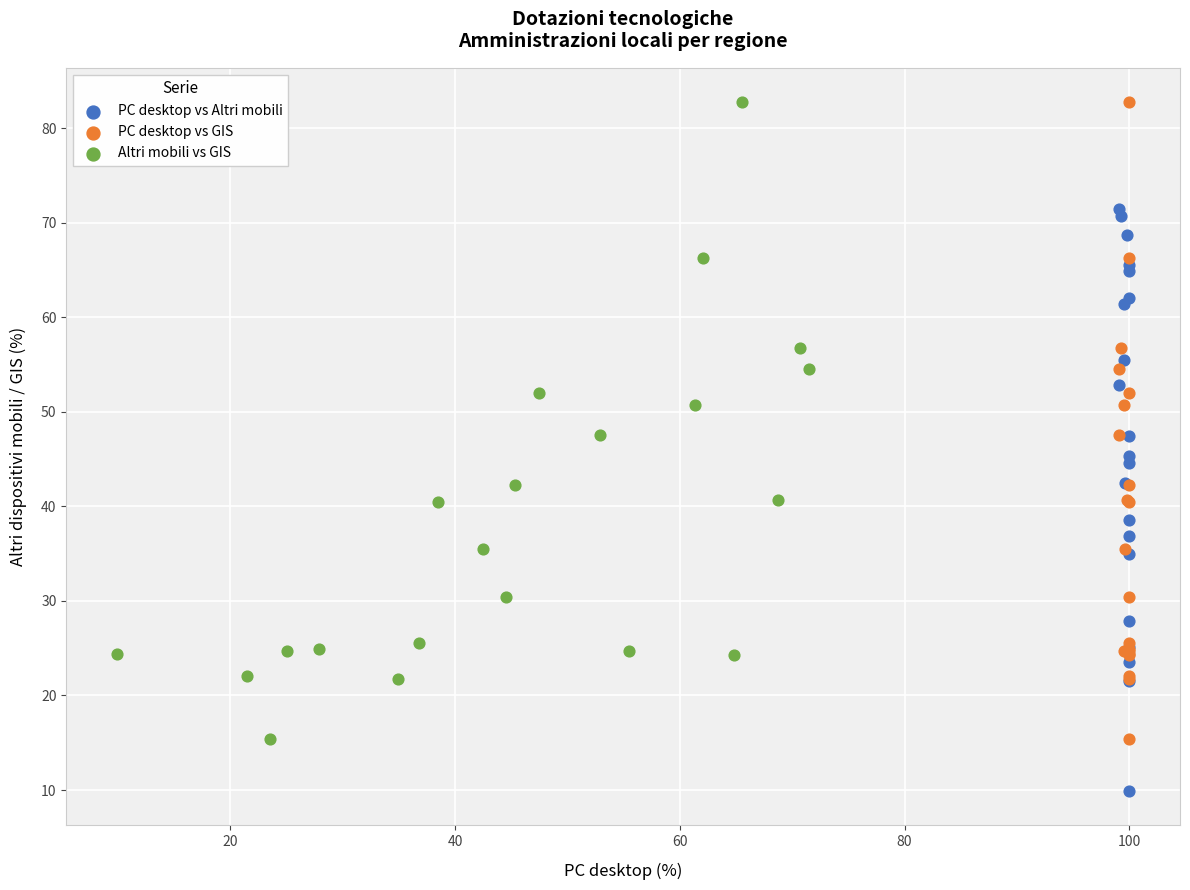

Which series reaches the minimum Y coordinate?

PC desktop vs Altri mobili